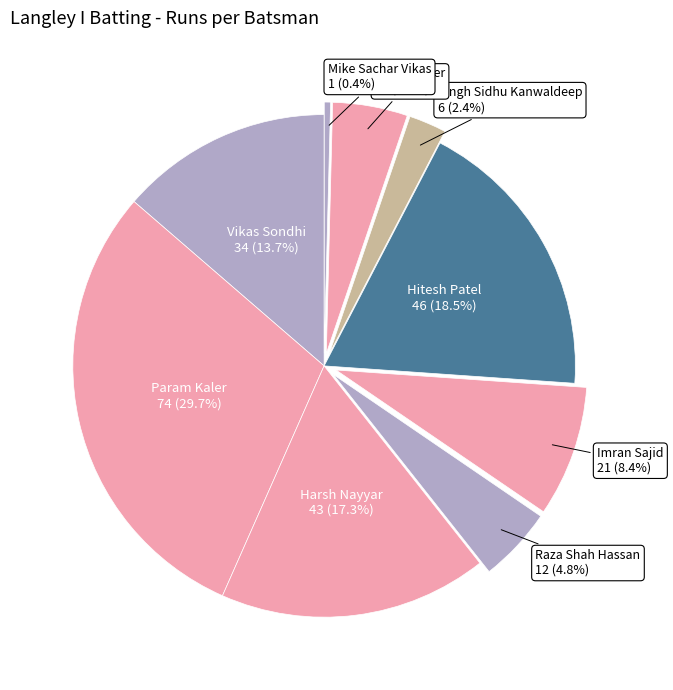

Is it true that Param Kaler is 16% of the pie?

False